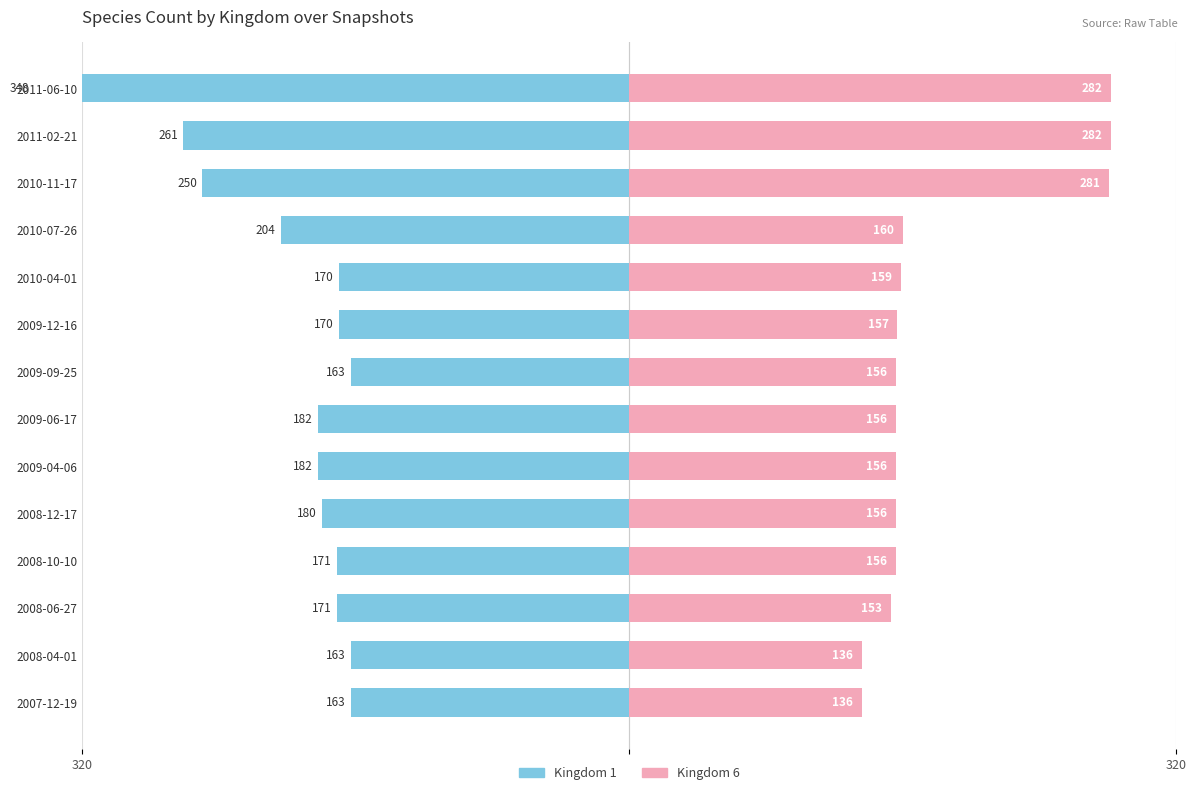

What is the value of the Kingdom 6 bar at the 4th from the left?

156